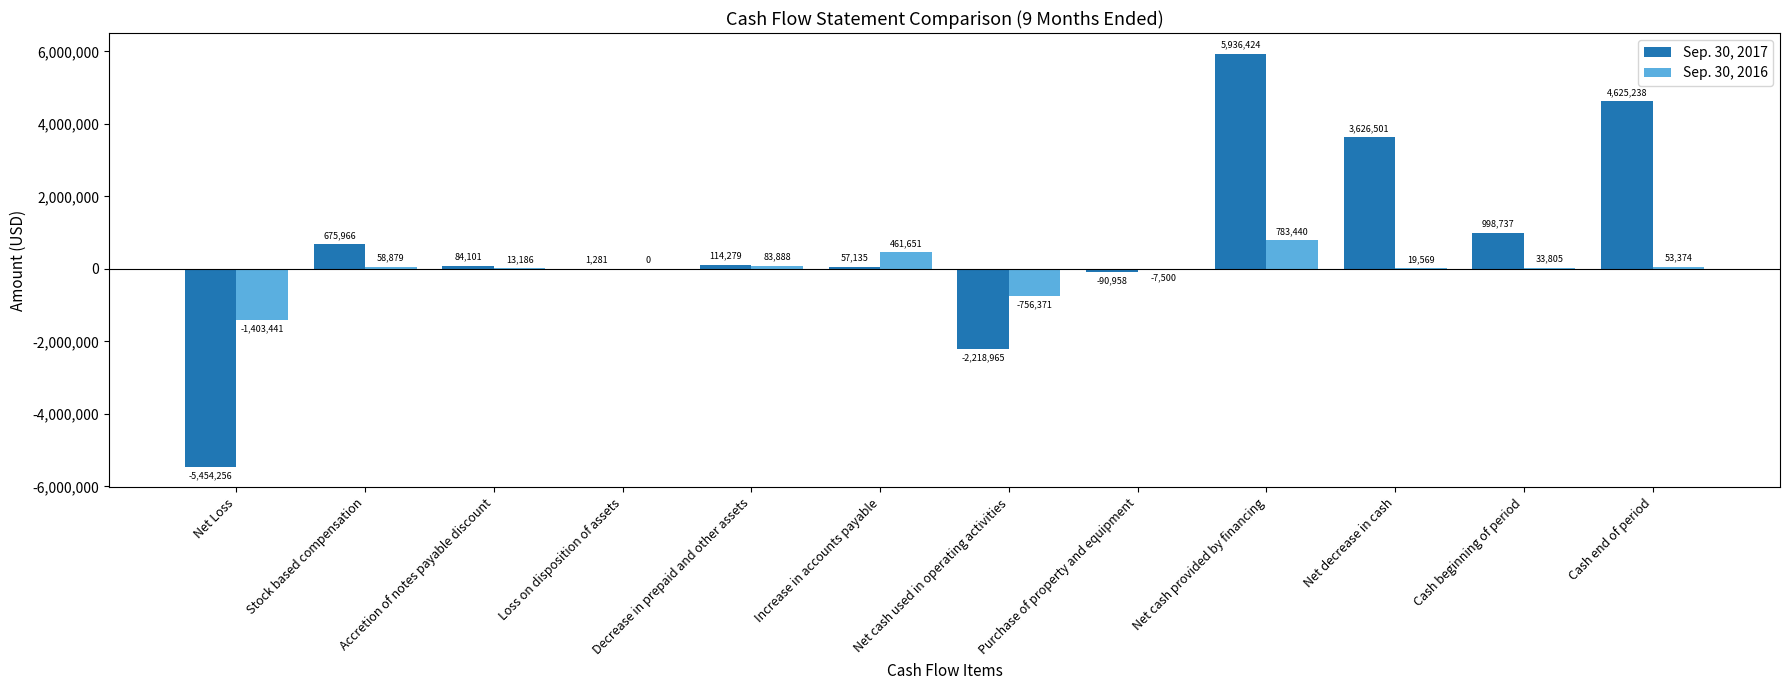

Which category has the highest value in the Sep. 30, 2017 series?

Net cash provided by financing